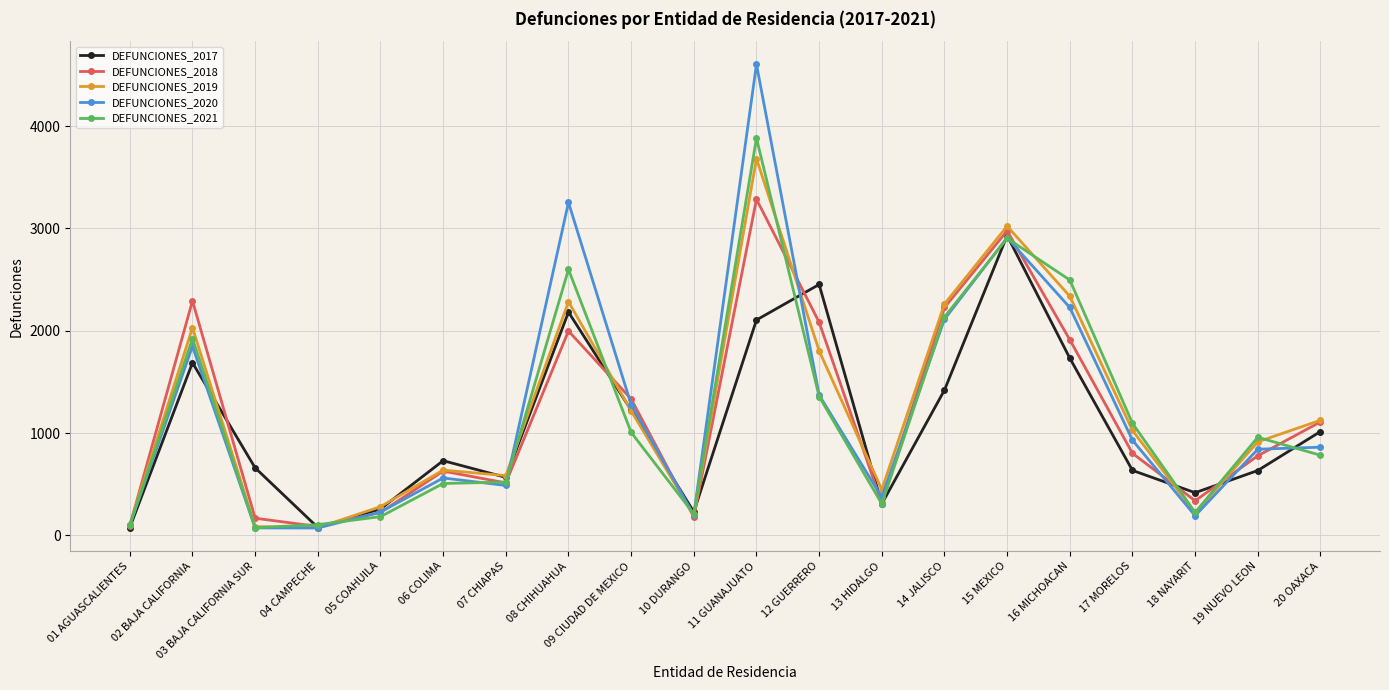

What value does the DEFUNCIONES_2021 series have at 05 COAHUILA, to the nearest 100?

200